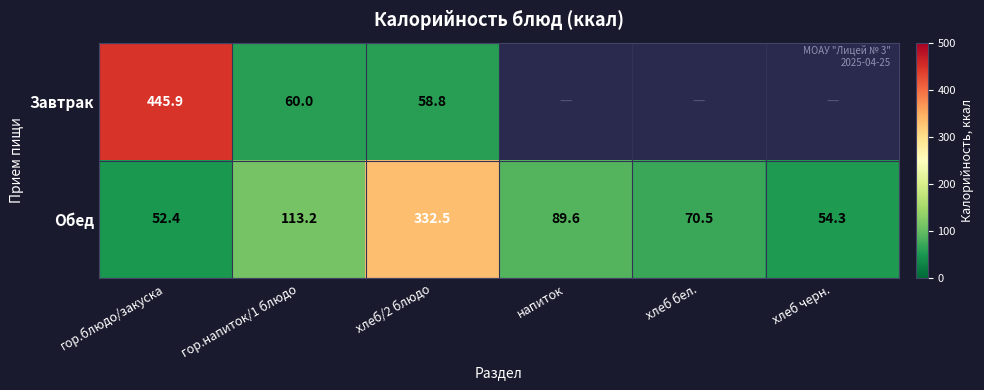

At how many categories does at least one series exceed 299?

2